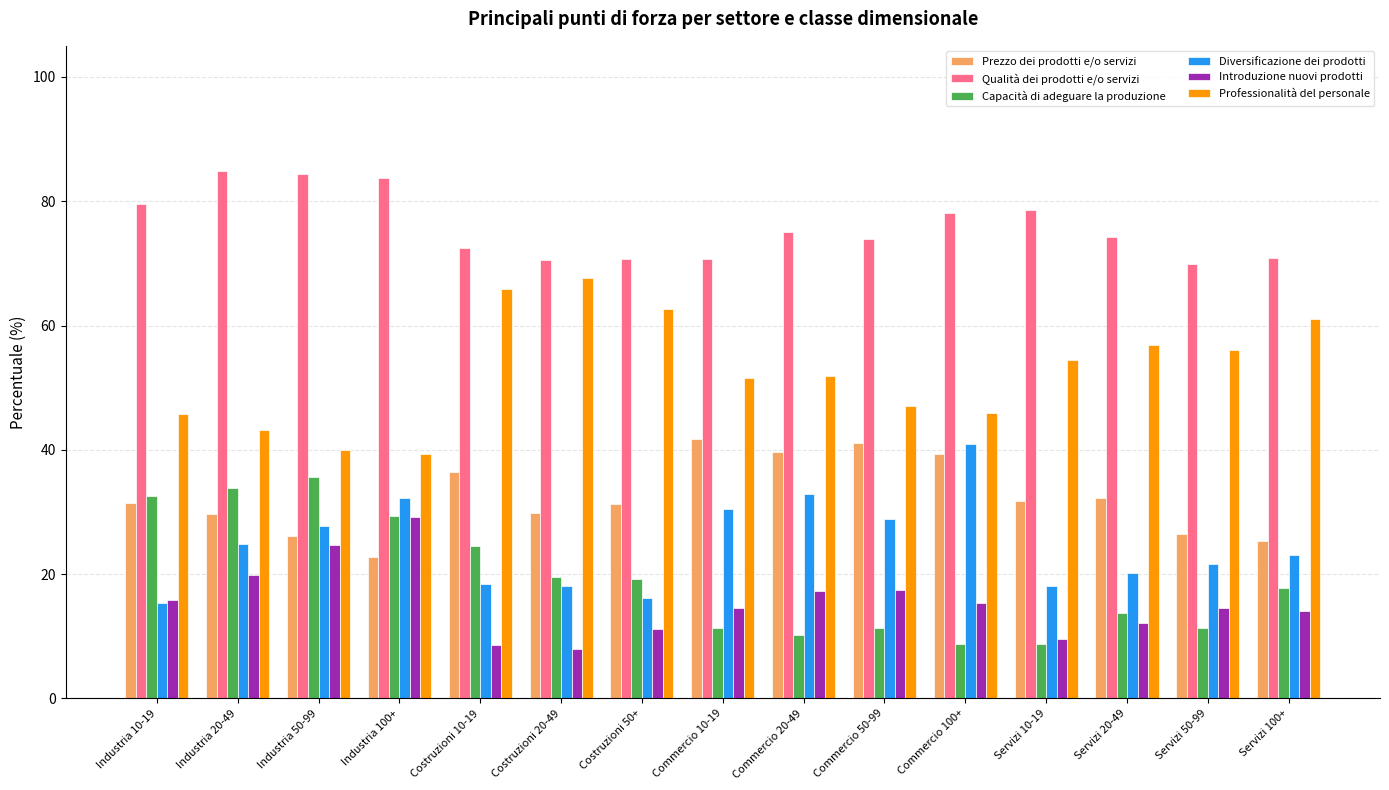

Is it true that Qualità dei prodotti e/o servizi equals 37.0 at Costruzioni 10-19?

False